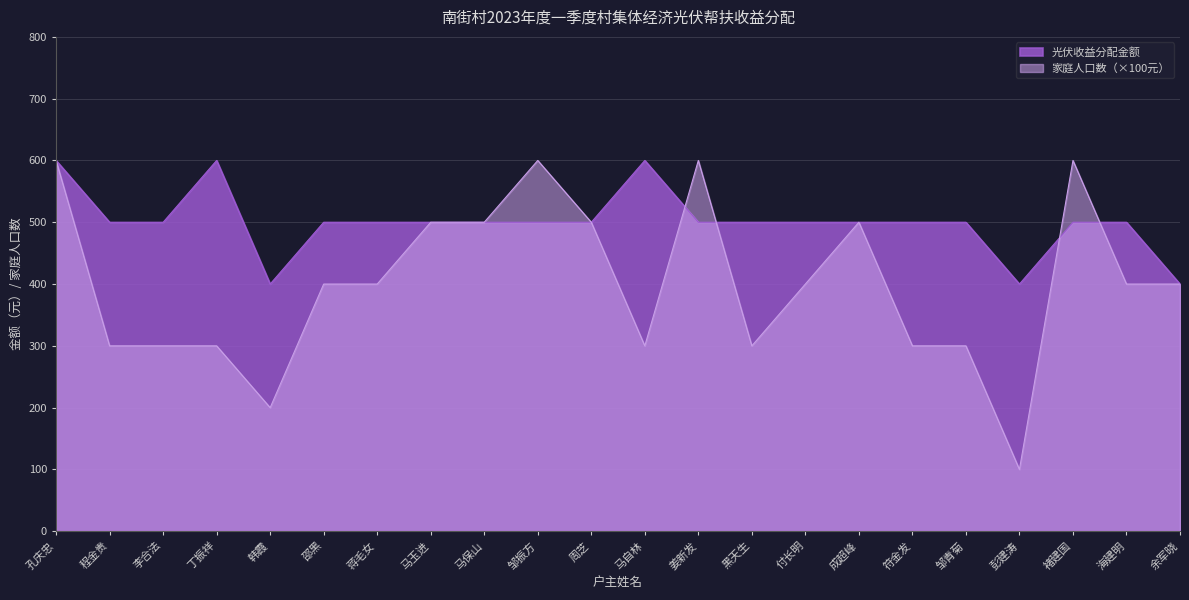

List the labels in order of 家庭人口数 value, largest first.

孔庆忠, 邹振方, 姜新发, 褚建国, 马玉进, 马保山, 周芝, 成超峰, 邵黑, 蒋毛女, 付长明, 海建明, 余军晓, 程金贵, 李合法, 丁振祥, 马自林, 黑天生, 符金发, 邹青菊, 韩霞, 彭建涛